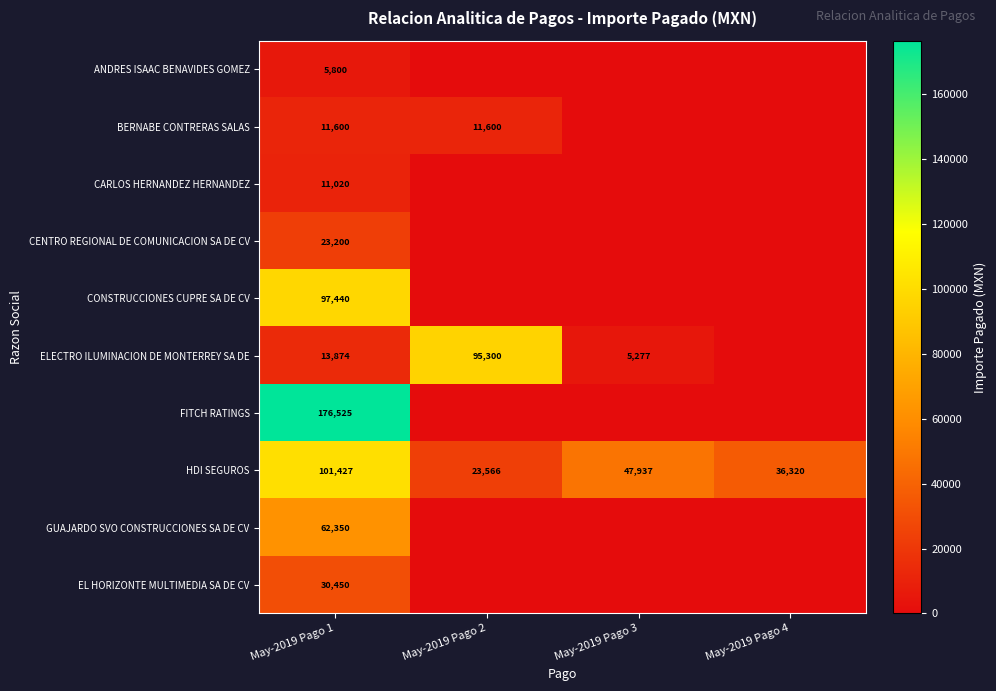

Count the HDI SEGUROS values in the range 36320 to 101427.

3